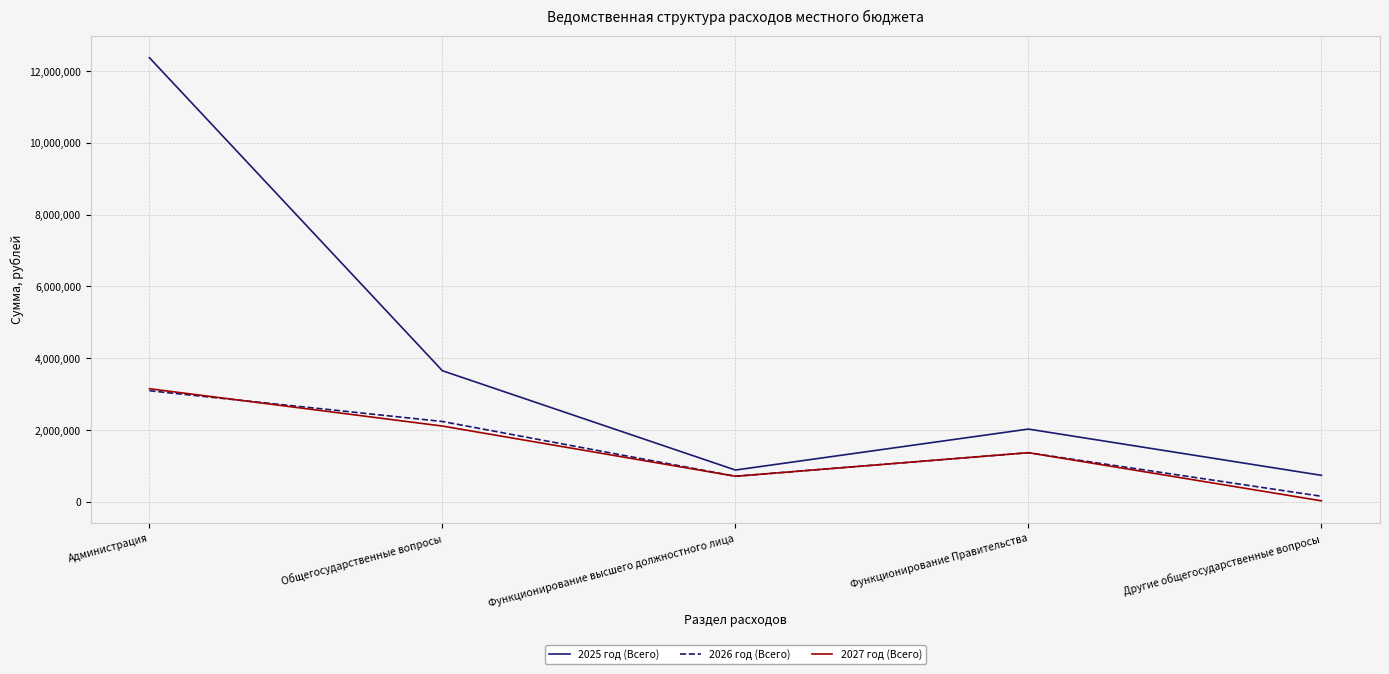

Between Администрация and Функционирование Правительства, which series saw the biggest shift?

2025 год (Всего)